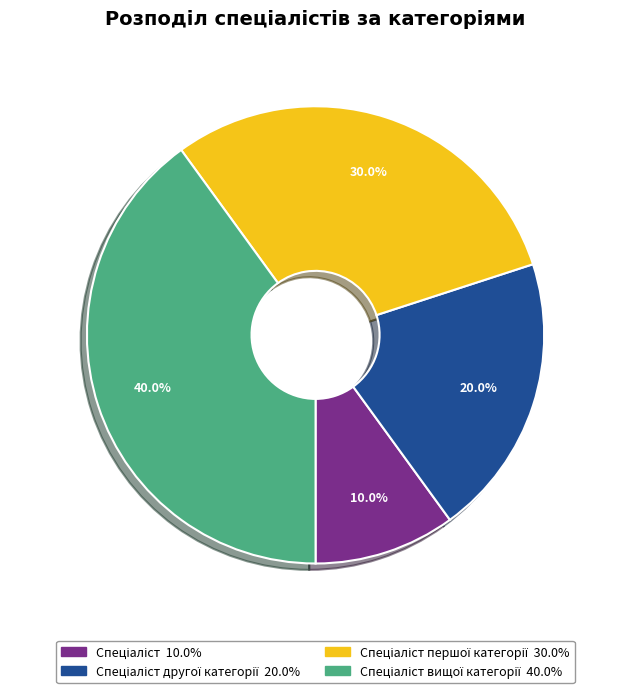

Does any single category account for the majority?

No